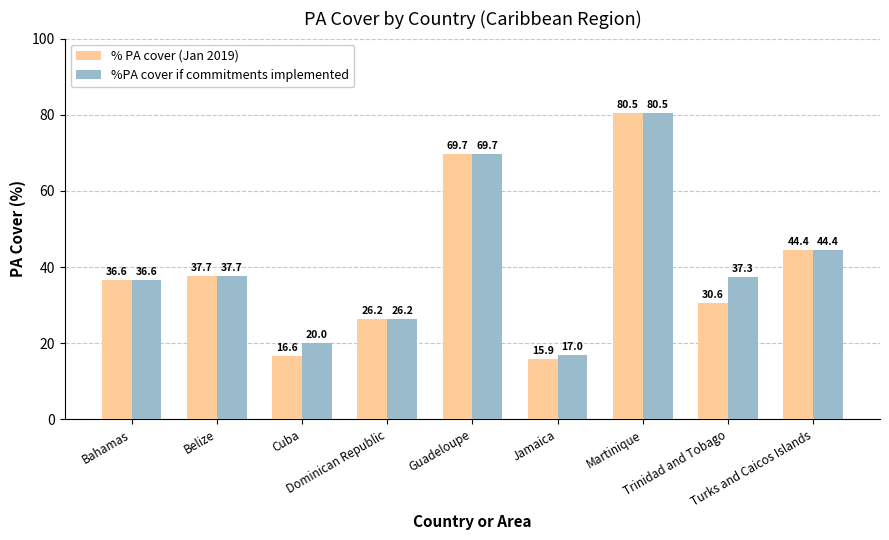

What is the total value across all series at Martinique?

161.0